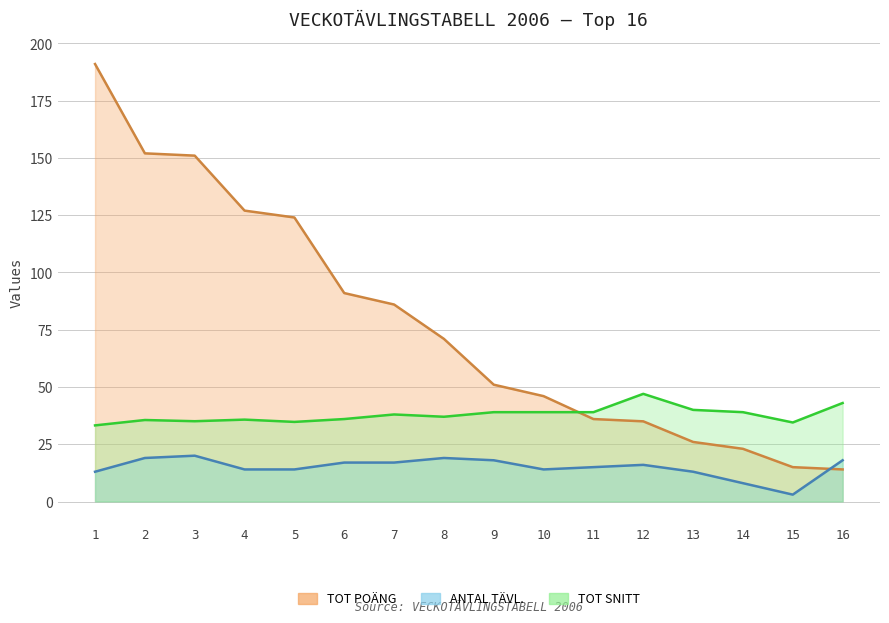

Which series has the largest range (max minus min)?

TOT POÄNG